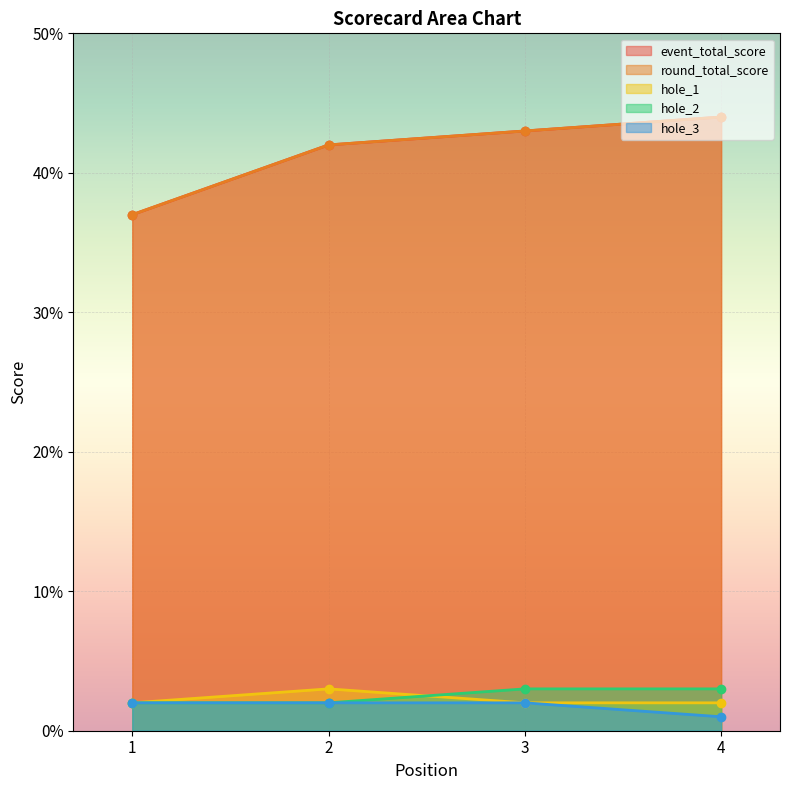

Where is hole_2 nearest to the value 2?

1